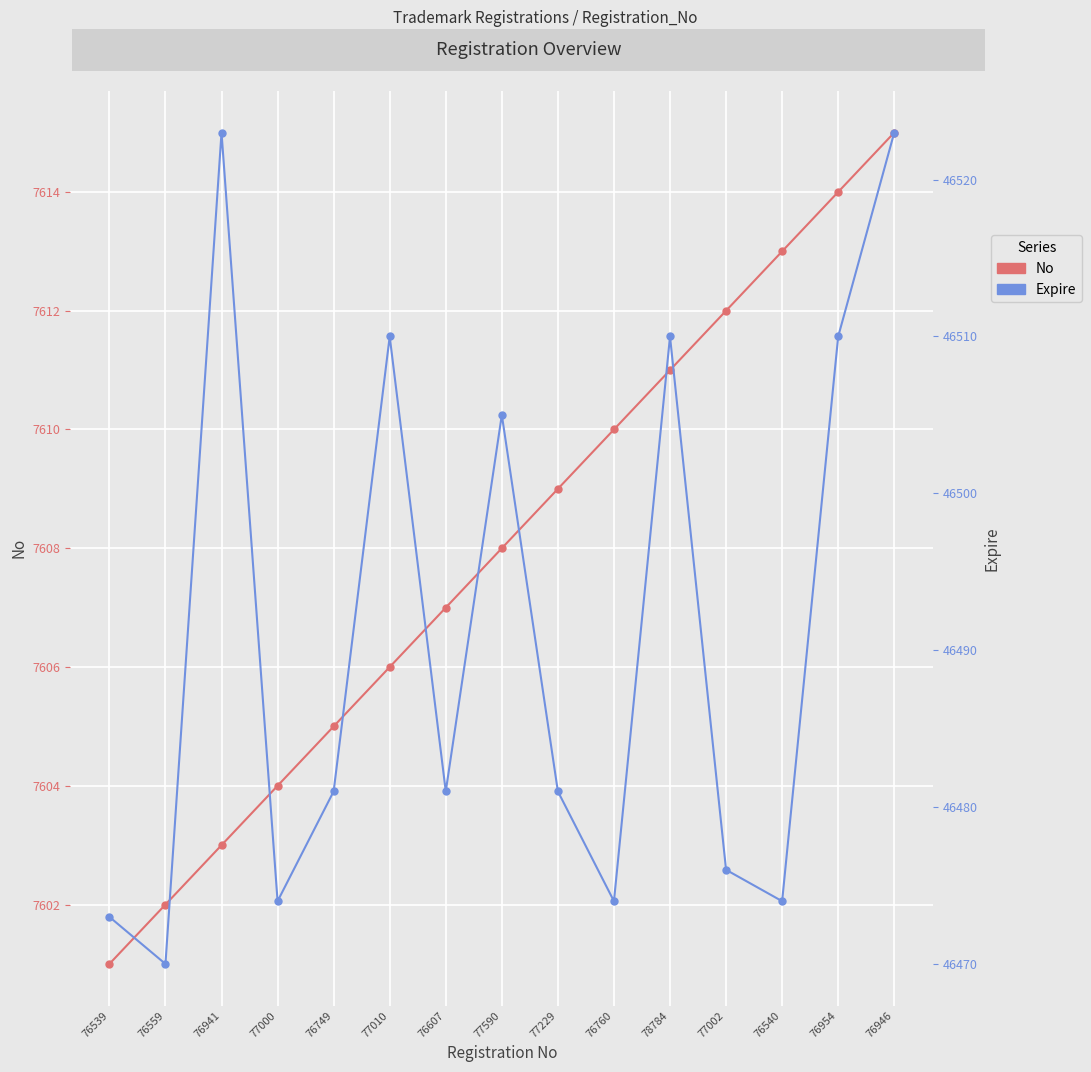

What position from the right is 76540?

3